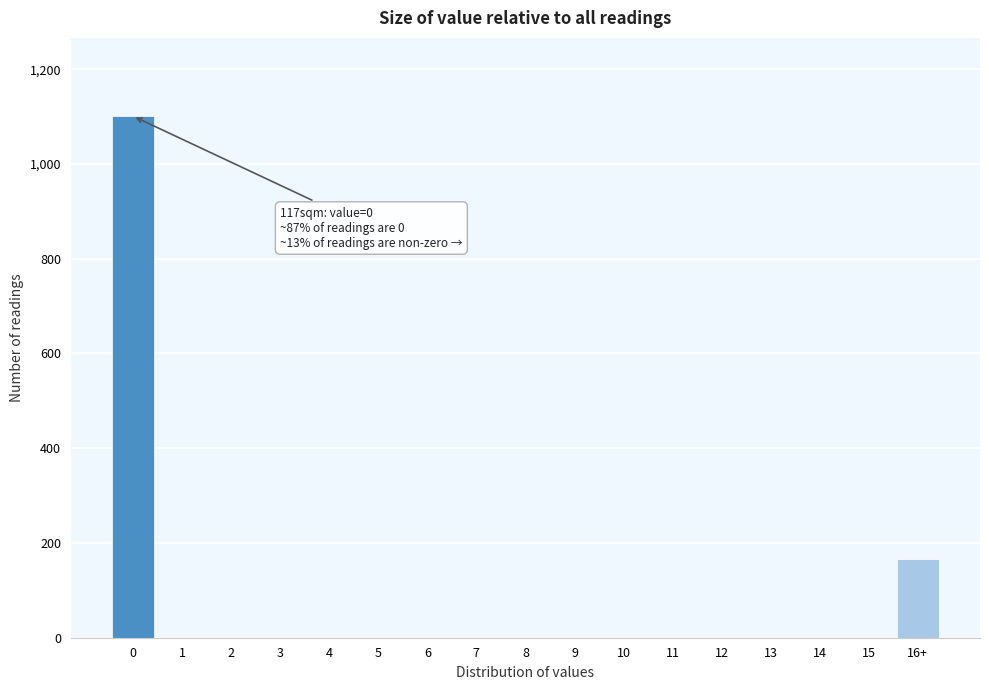

Reading right to left, transcribe all the data shown in this chart.

16+=166	15=0	14=0	13=0	12=0	11=0	10=0	9=0	8=0	7=0	6=0	5=0	4=0	3=0	2=0	1=0	0=1101